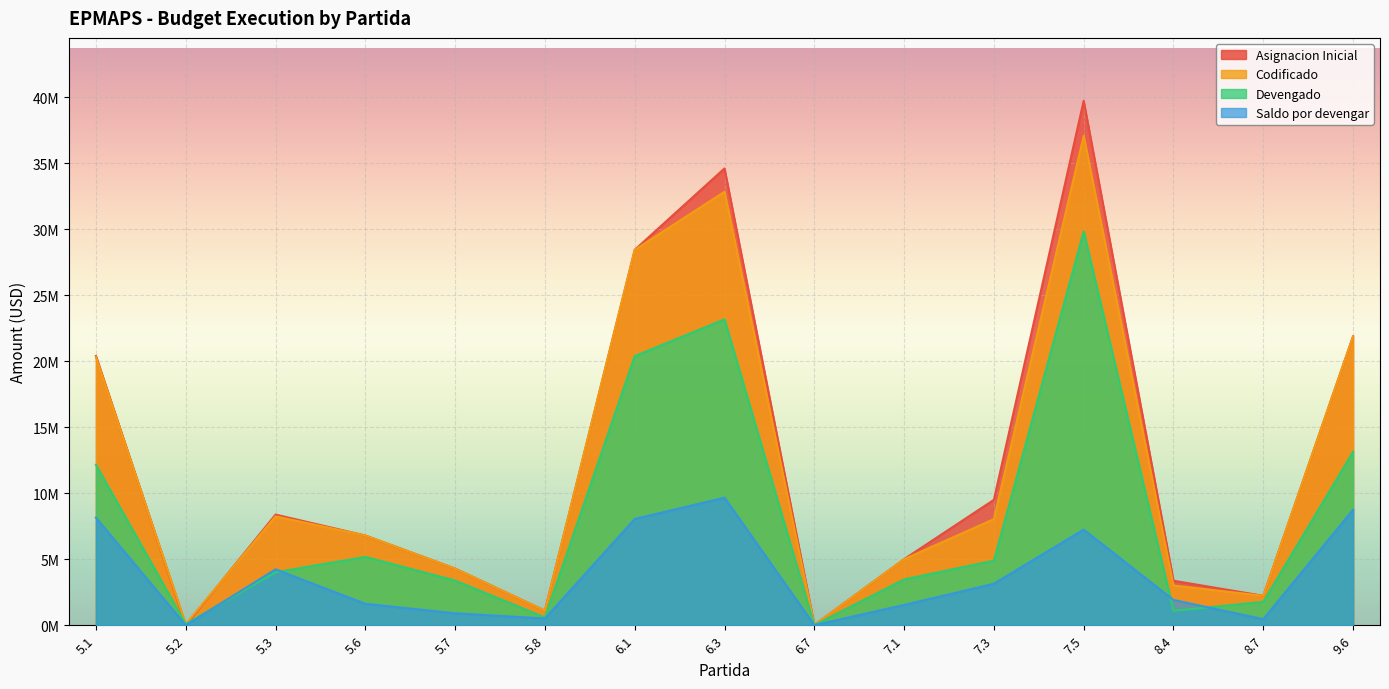

True or false: Asignacion Inicial and Saldo por devengar cross at least once.

False